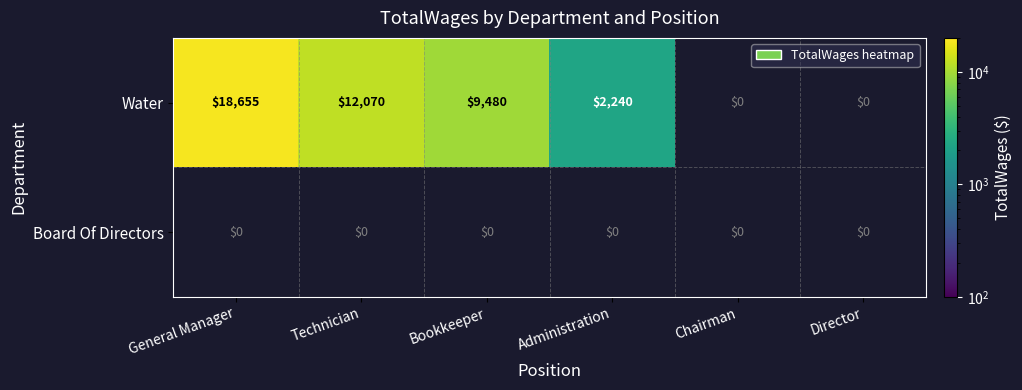

What is the greatest value displayed?

18655.0